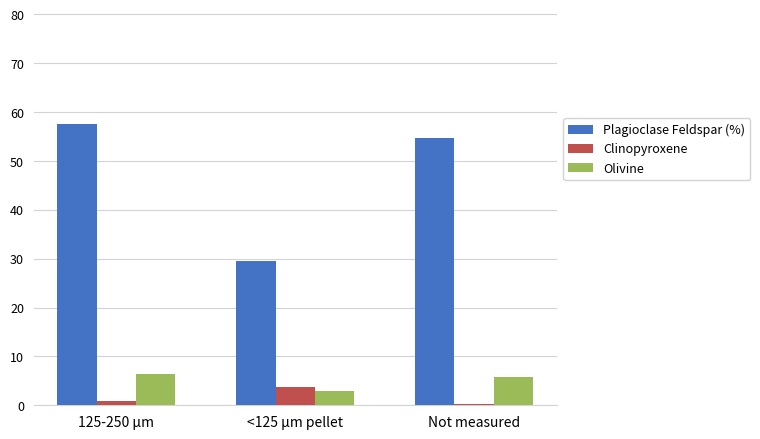

Reading left to right, list all the values displayed in this chart.

Plagioclase Feldspar (%): 125-250 µm=57.6	<125 µm pellet=29.6	Not measured=54.6
Clinopyroxene: 125-250 µm=1.0	<125 µm pellet=3.8	Not measured=0.3
Olivine: 125-250 µm=6.3	<125 µm pellet=3.0	Not measured=5.7